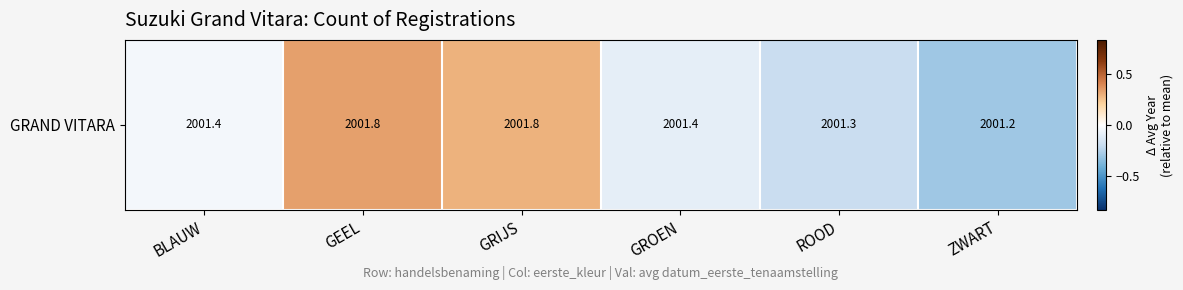

Rank the categories by value from highest to lowest.

GEEL, GRIJS, BLAUW, GROEN, ROOD, ZWART